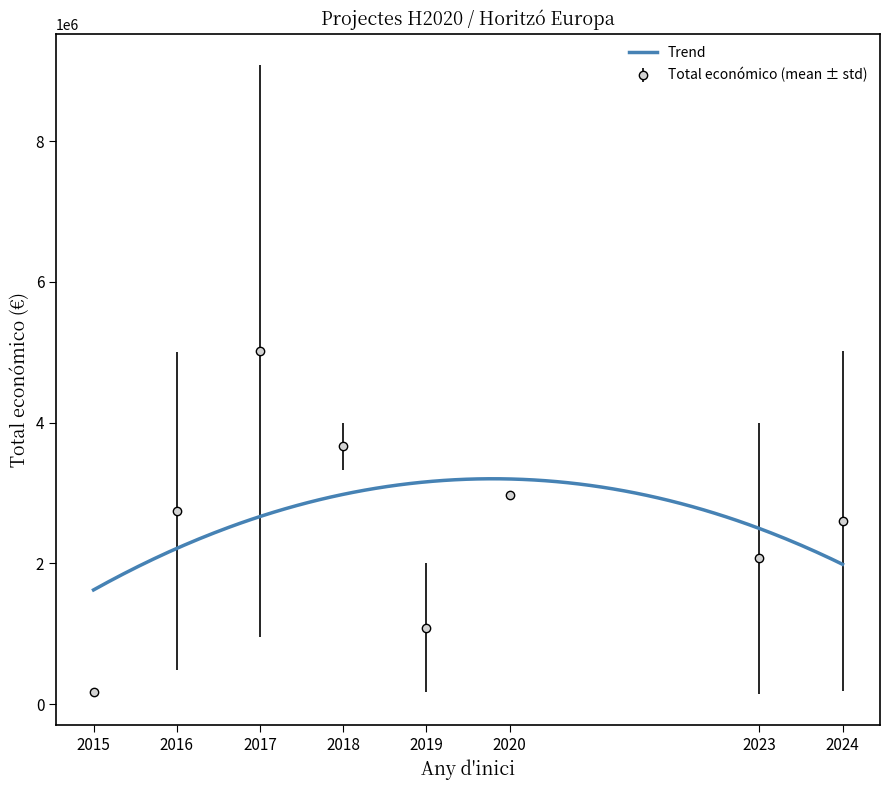

What is the maximum value for Total económico (mean ± std)?

5016355.7